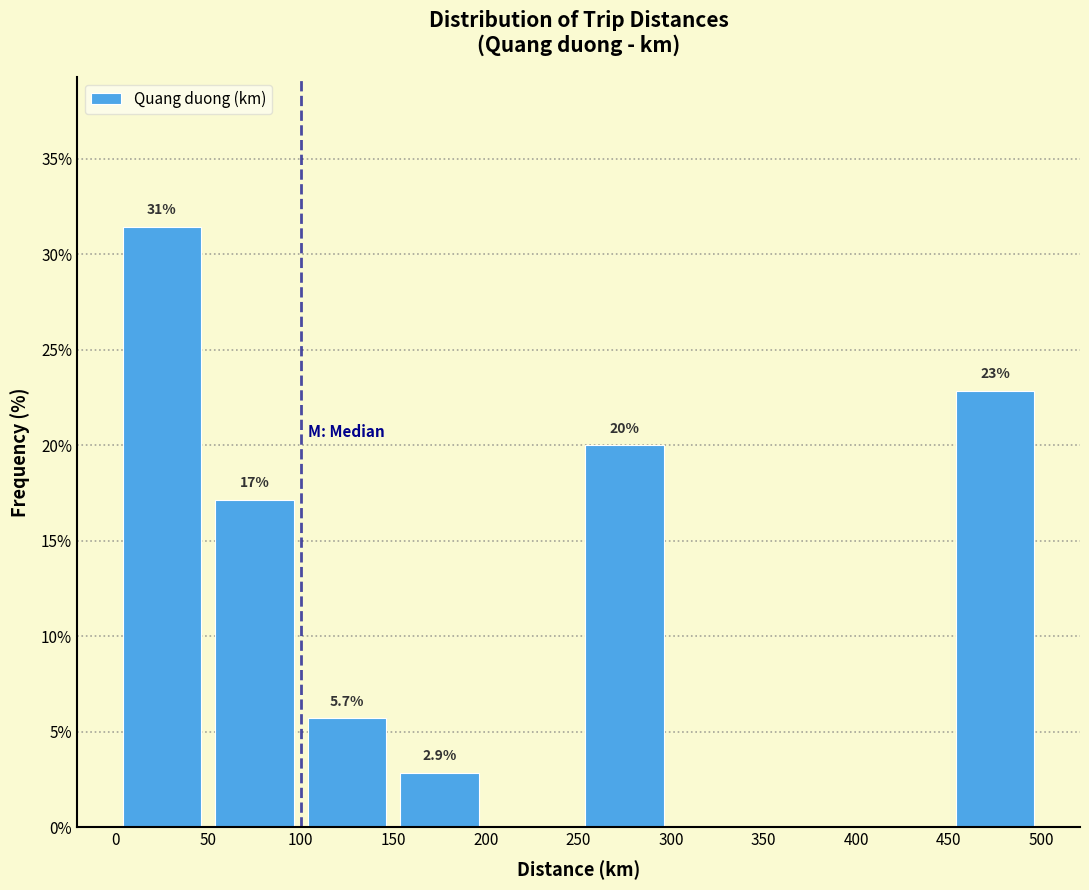

Over which range of the x-axis is the bar tallest?

0 to 50